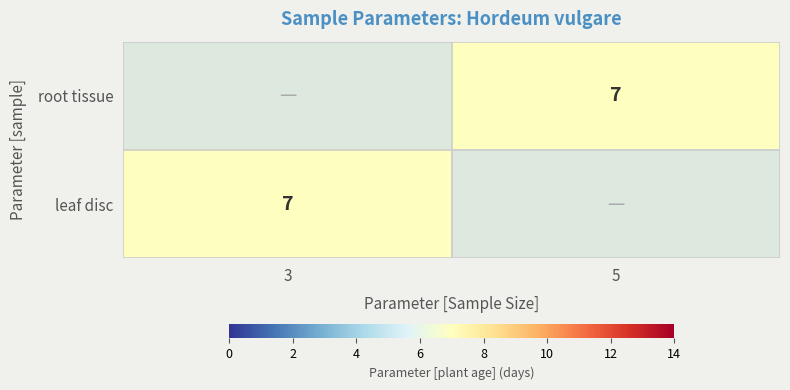

Between 3 and 5, which is larger?

5